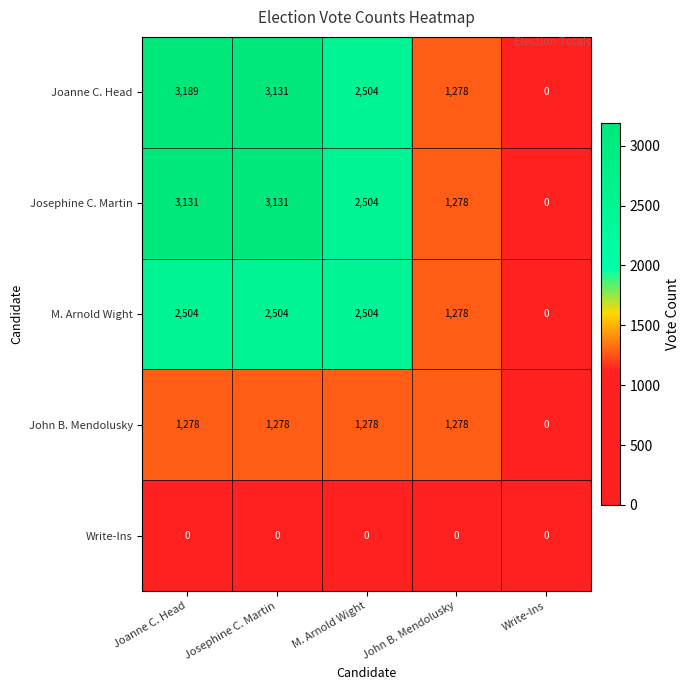

The value of Joanne C. Head at Josephine C. Martin is 1125. True or false?

False